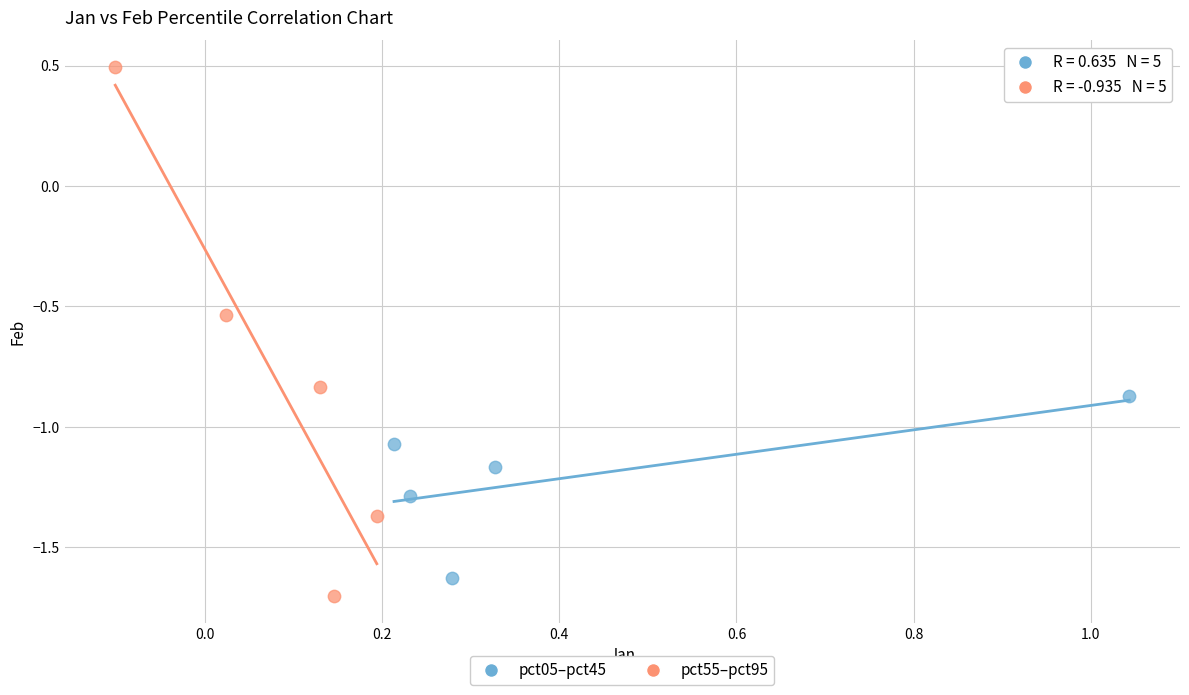

Which series reaches the maximum Y coordinate?

pct55–pct95